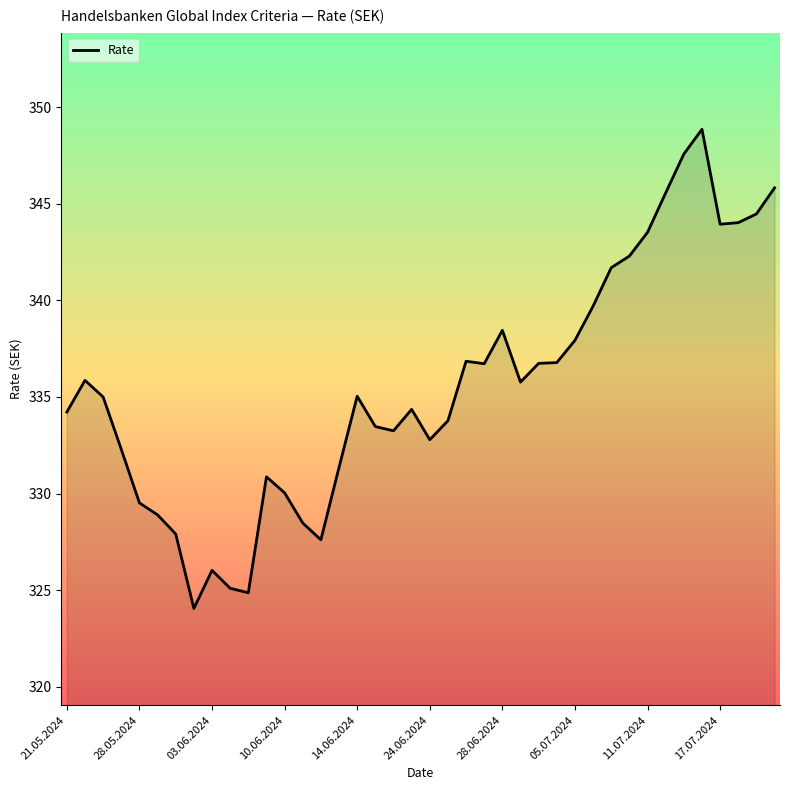

Does the chart display data point markers on the line(s)?

No